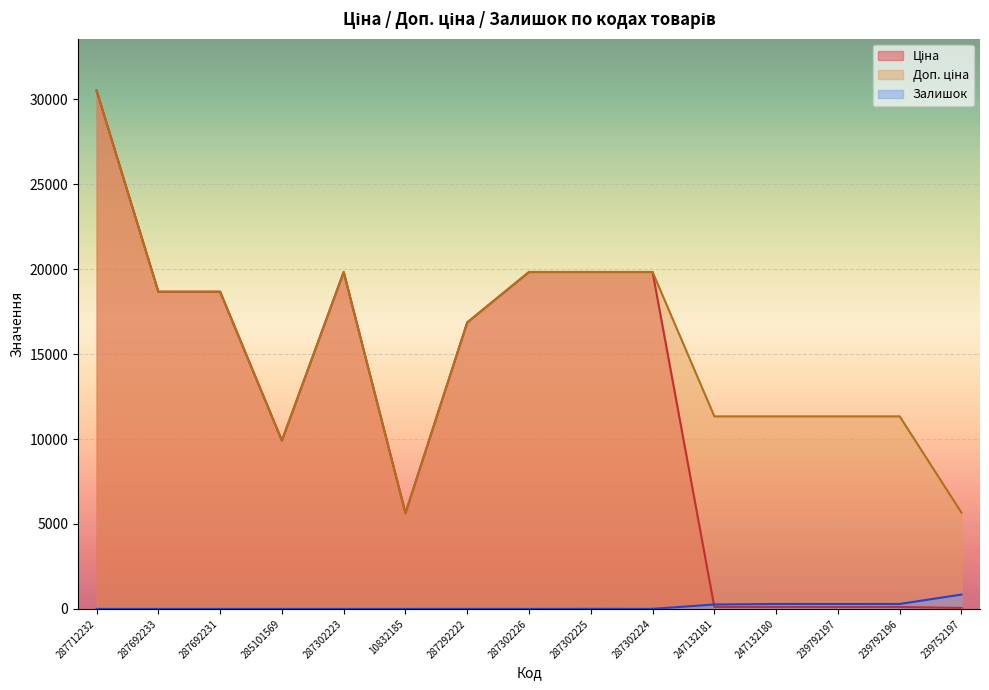

The value of Ціна at 287302224 is 19831.1. True or false?

True